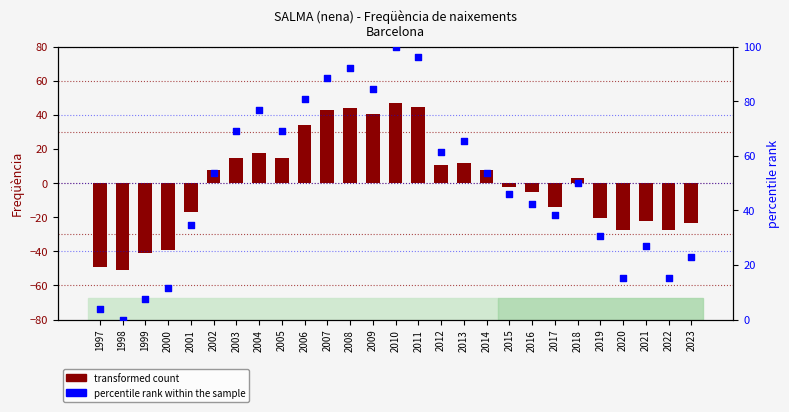

Which series reaches the maximum Y coordinate?

percentile rank within the sample